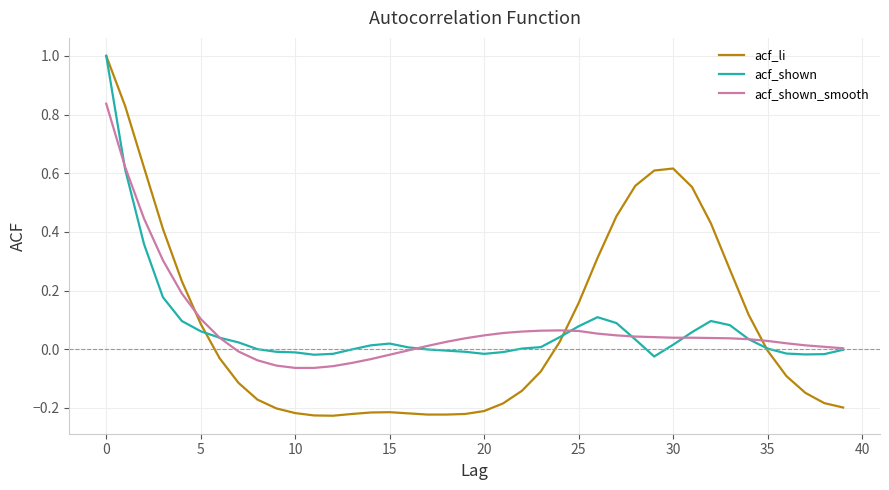

Count the number of categories in the chart.

40